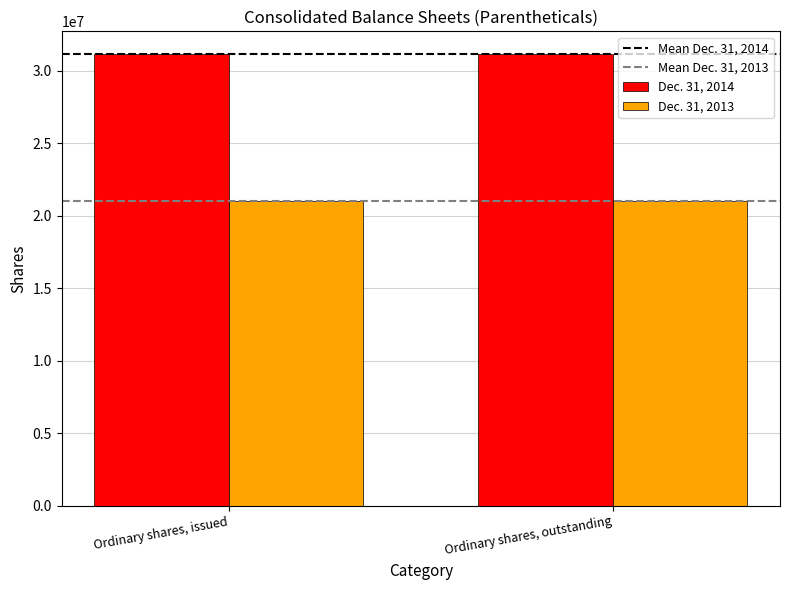

What is the label of the 1st bar from the left?

Ordinary shares, issued